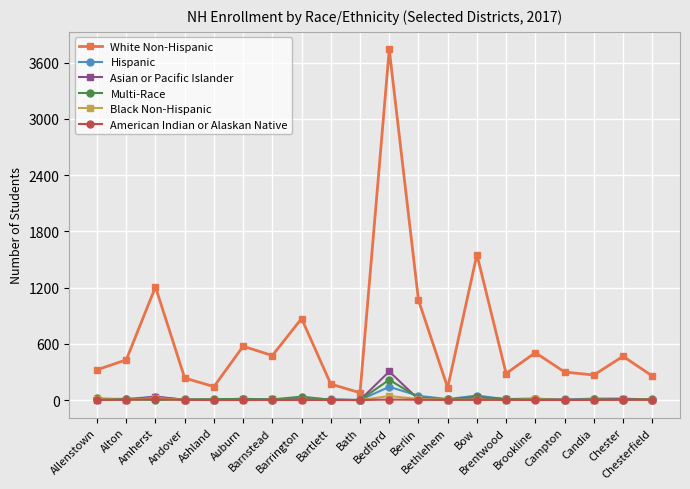

Which series has the largest total across all categories?

White Non-Hispanic